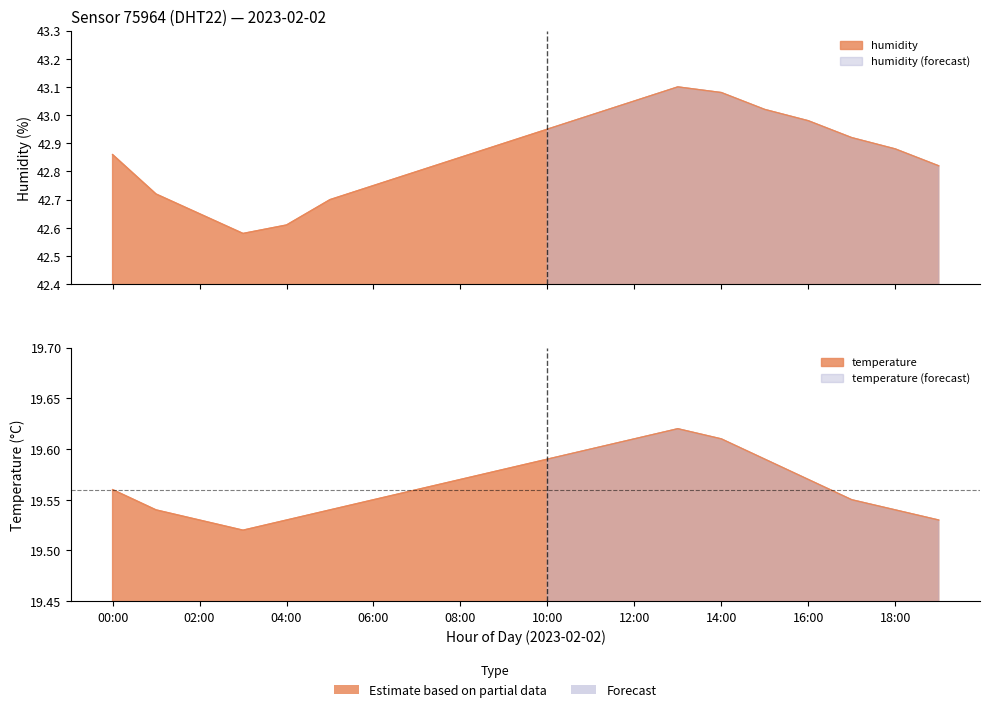

List the labels in order of humidity value, largest first.

13:00, 14:00, 12:00, 15:00, 11:00, 16:00, 10:00, 17:00, 09:00, 18:00, 00:00, 08:00, 19:00, 07:00, 06:00, 01:00, 05:00, 02:00, 04:00, 03:00